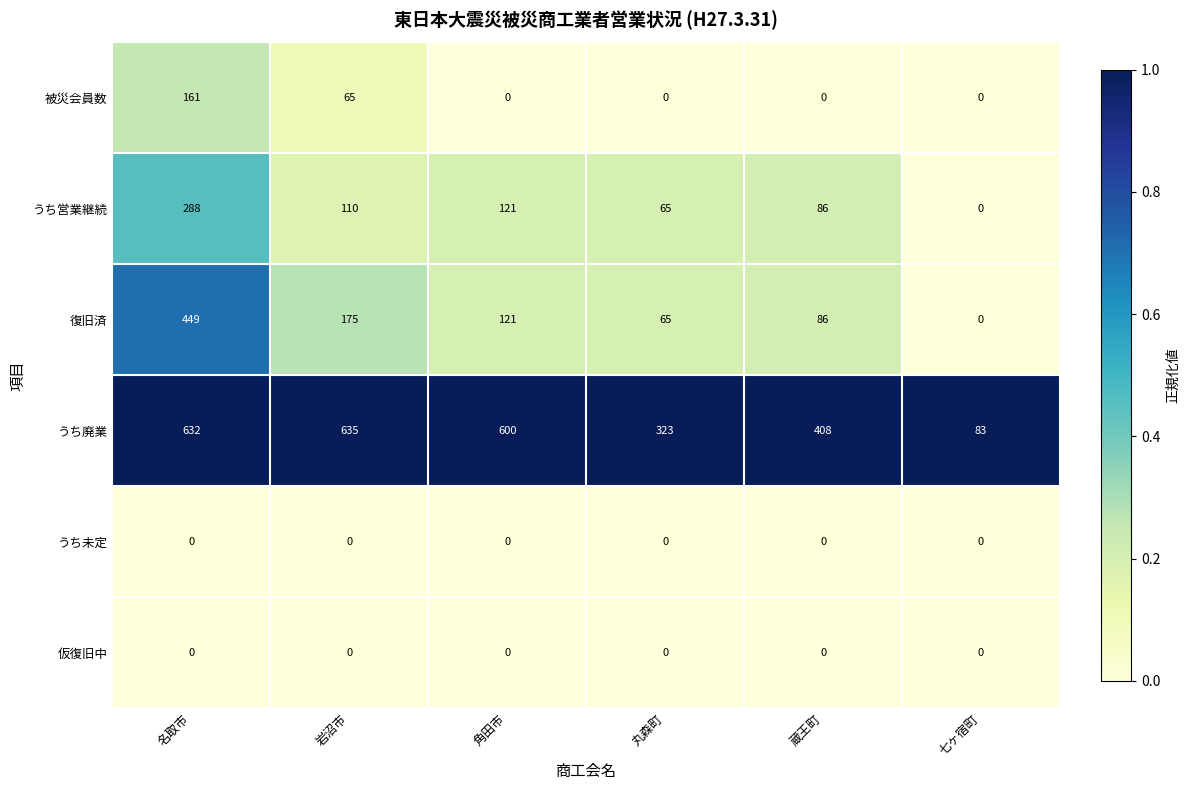

What is the difference between the highest and lowest values at 角田市?

600